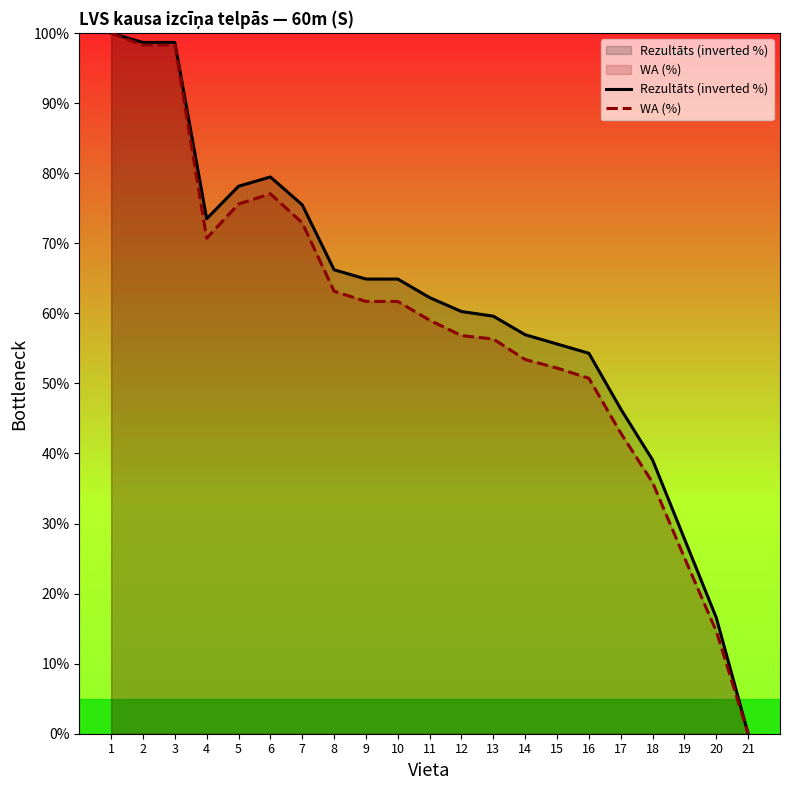

Rank the series by their maximum value, from lowest to highest.

Rezultāts (inverted %), WA (%)